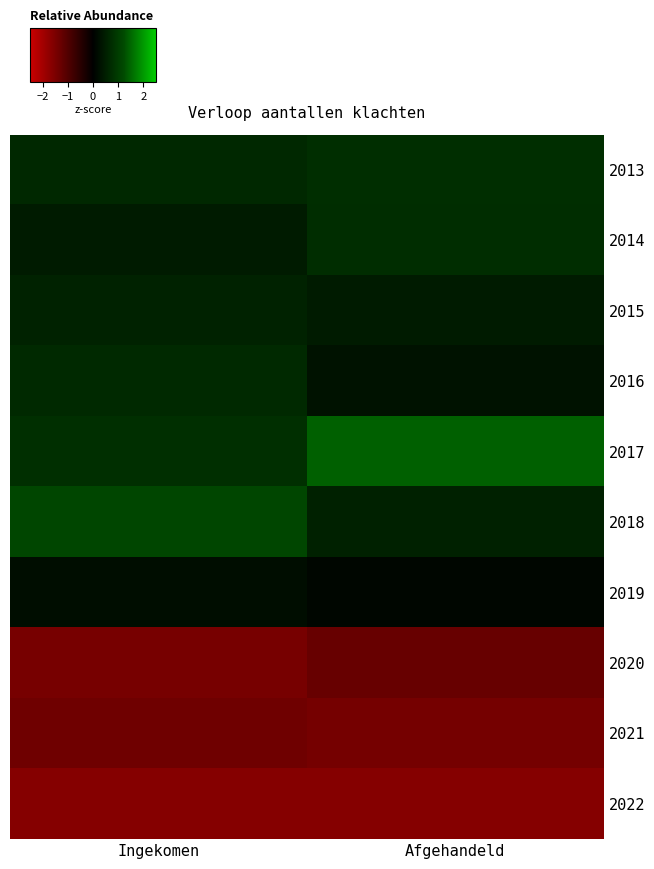

How many distinct data groups are displayed?

10